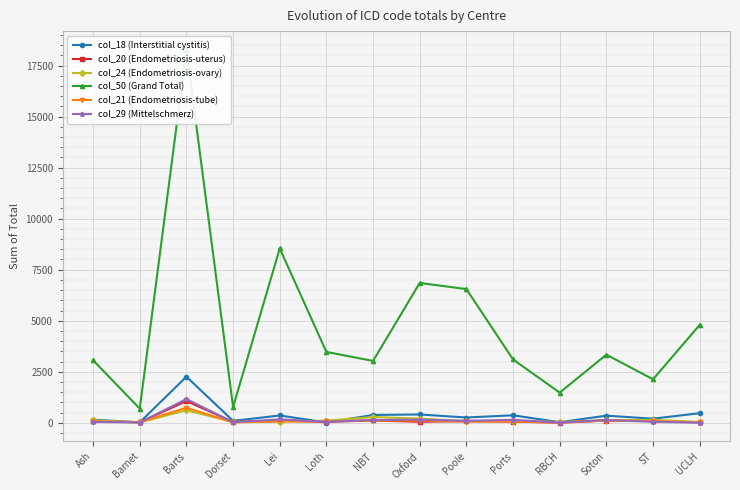

Is it true that col_50 (Grand Total) equals 521 at Dorset?

False